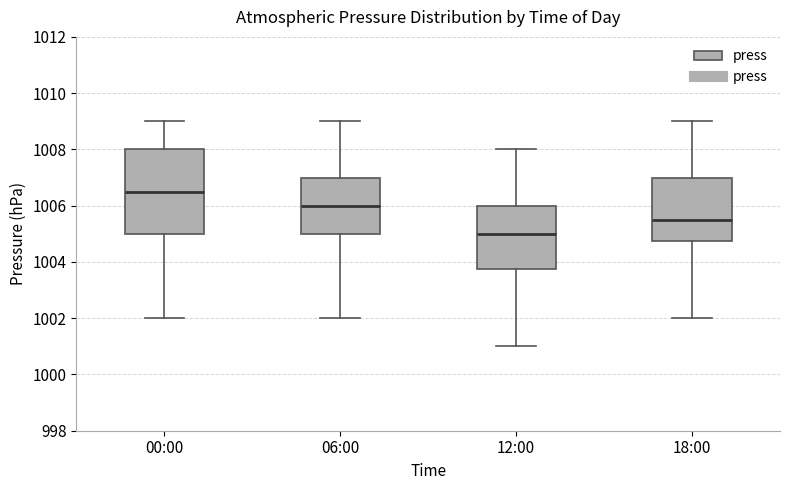

Reading left to right, read every box against the y-axis: the position of its median line, the range the box covers, and the ends of its whiskers. The values are not printed on the chart, so give them approximately, as read against the axis.

00:00: median 1006.6, box 1005.0 to 1008.0, whiskers 1002.0 to 1009.0
06:00: median 1006.0, box 1005.0 to 1007.0, whiskers 1002.0 to 1009.0
12:00: median 1005.0, box 1003.8 to 1006.0, whiskers 1001.0 to 1008.0
18:00: median 1005.6, box 1004.8 to 1007.0, whiskers 1002.0 to 1009.0